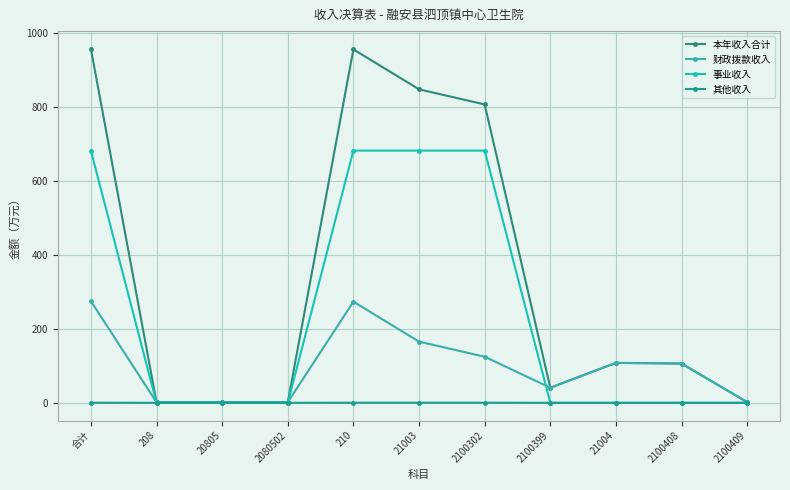

What is the total value across all series at 21003?

1695.2